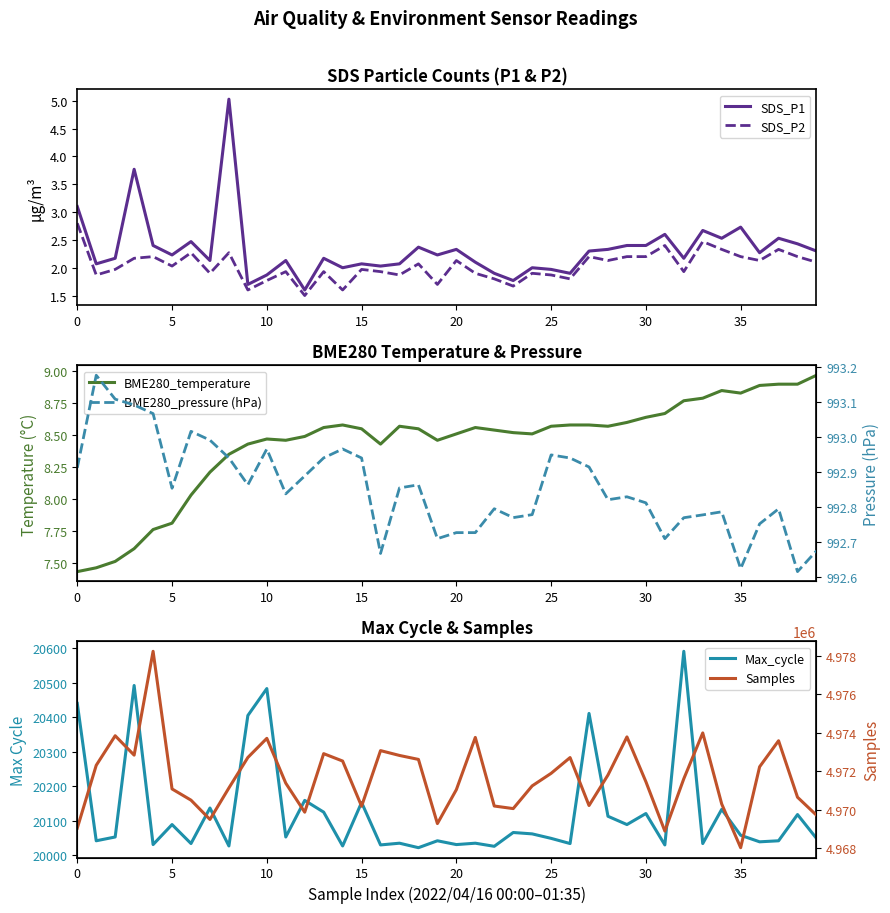

True or false: SDS_P2 and BME280_temperature intersect in this chart.

False